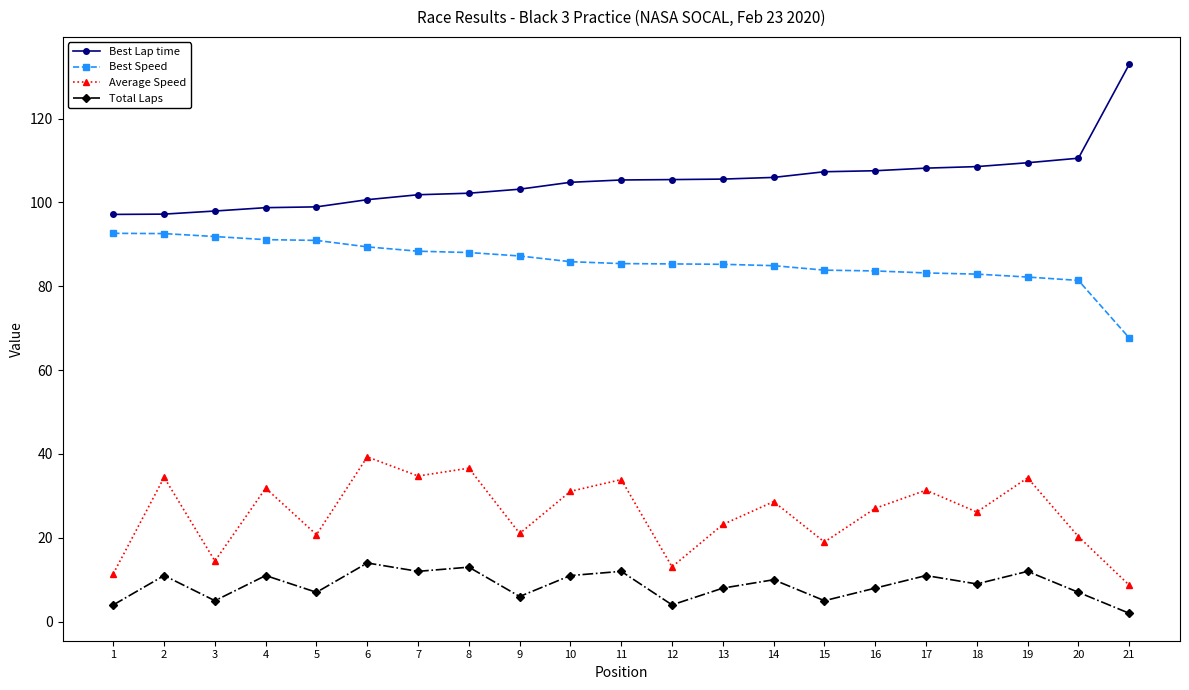

What is the smallest value displayed?

2.0